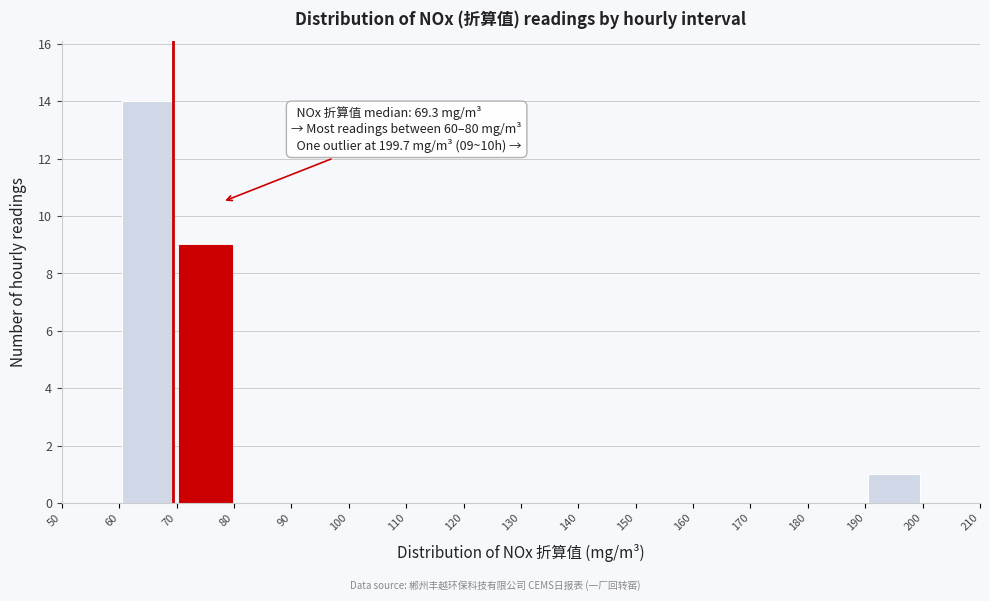

Which range on the x-axis has the tallest bar?

60 to 70